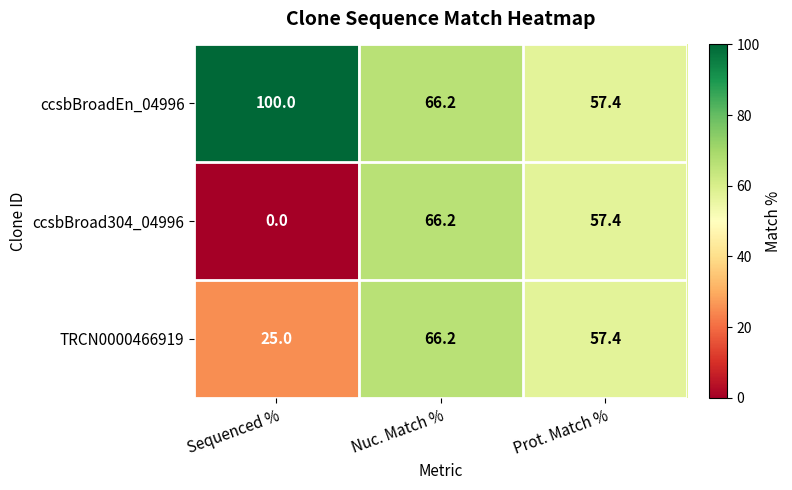

Is it true that ccsbBroad304_04996 equals 57.4 at Prot. Match %?

True